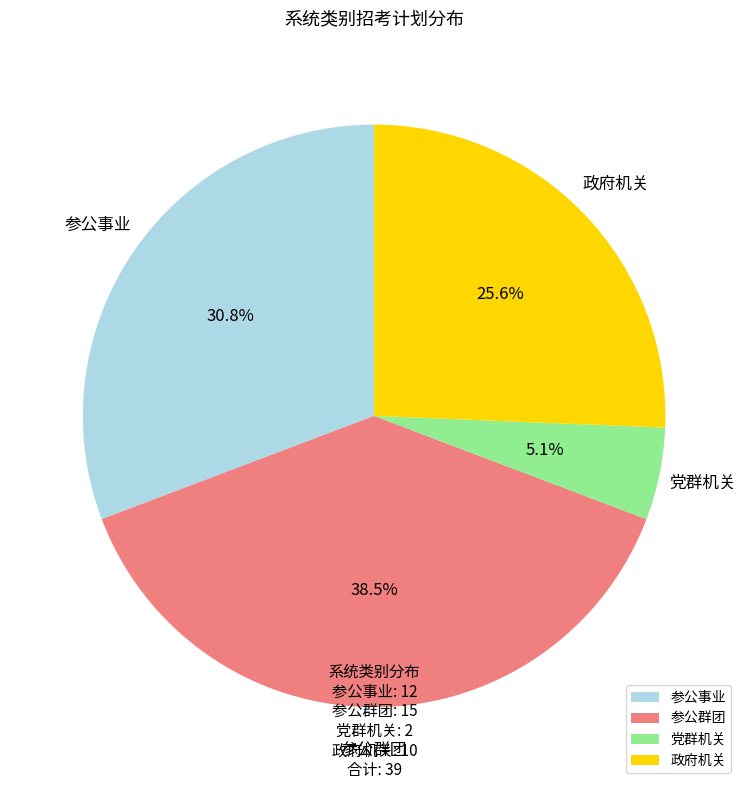

Which category has the biggest portion of the pie?

参公群团